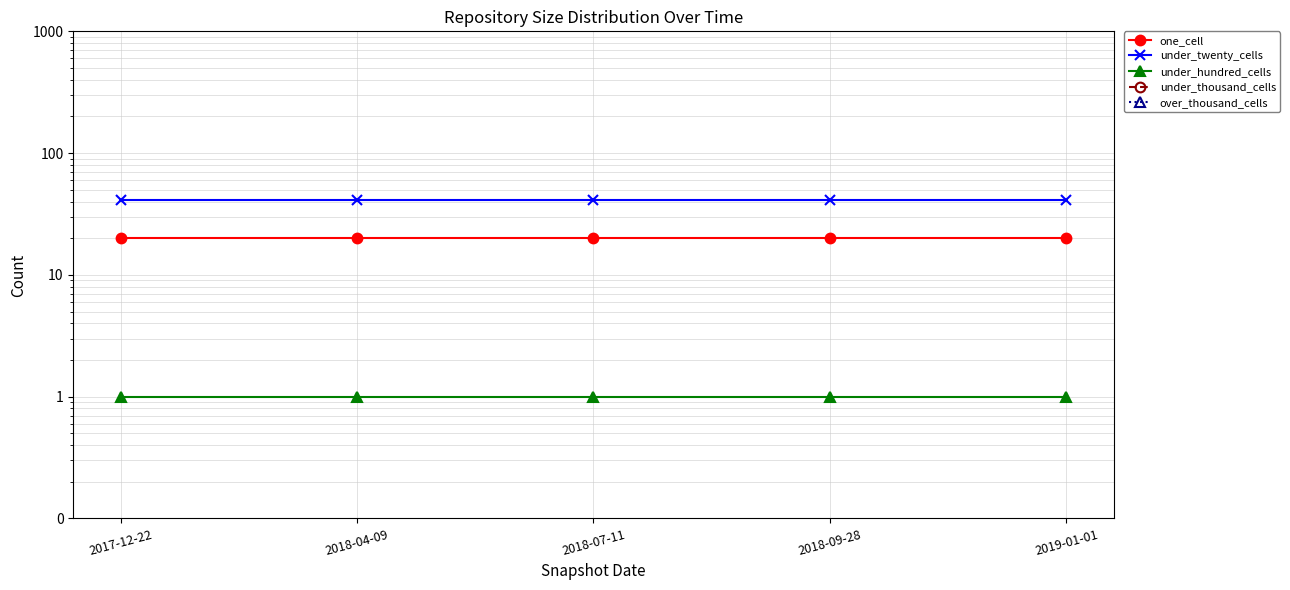

What is the average value of the one_cell series?

20.0